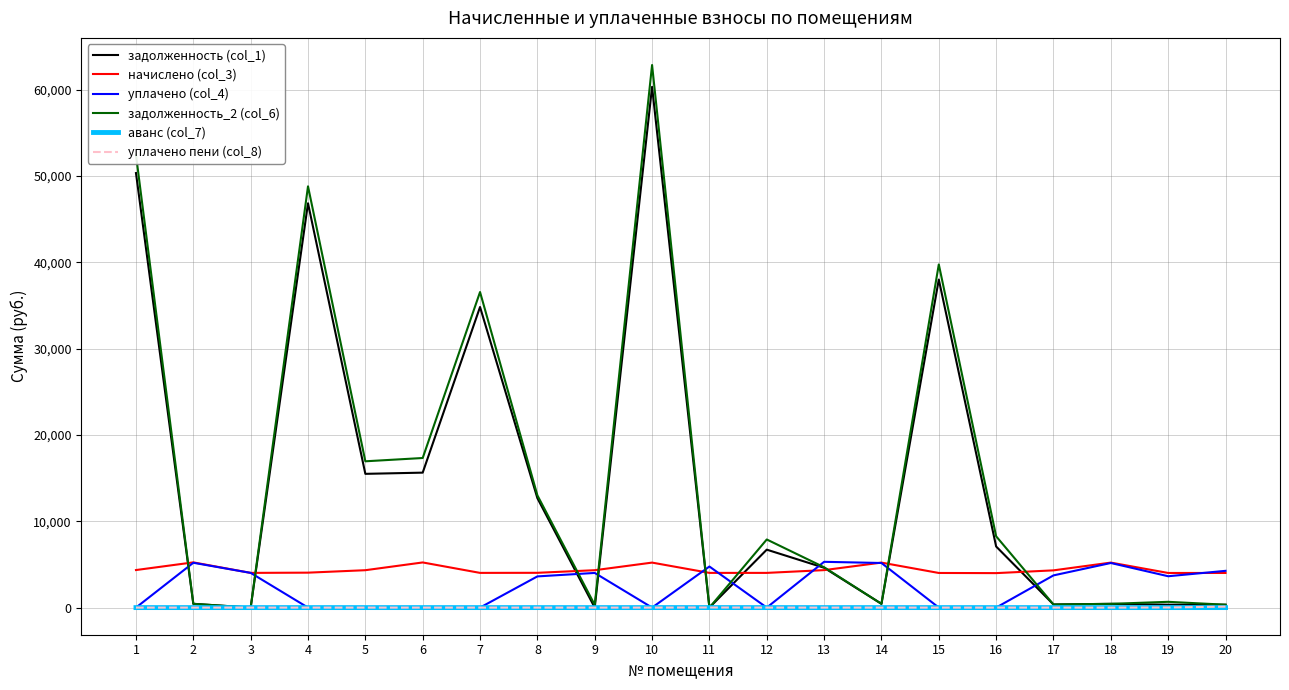

At which label does задолженность_2 (col_6) first exceed 7888?

1